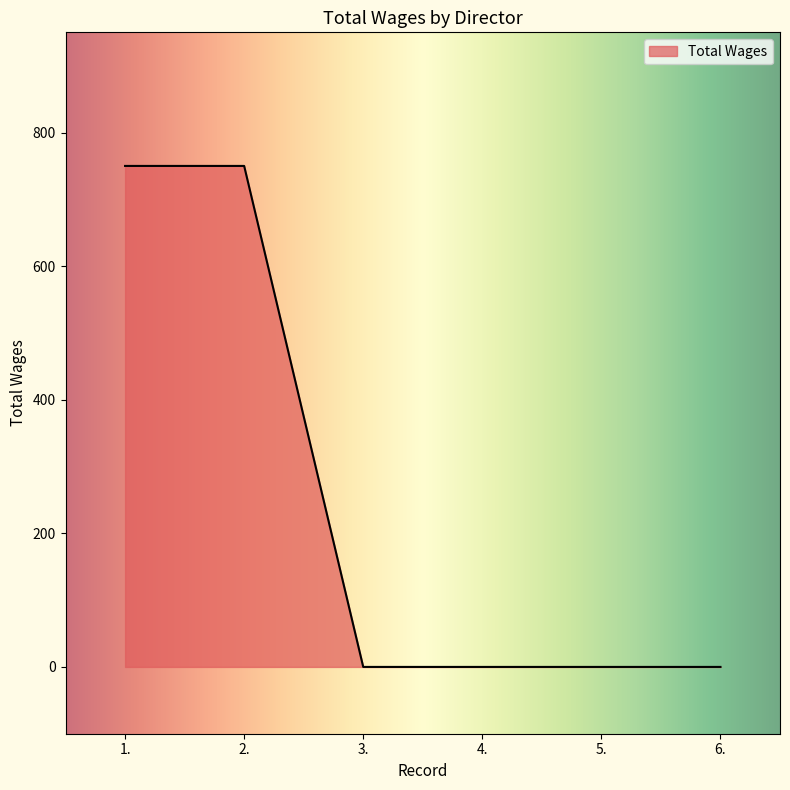

Reading left to right, transcribe all the data shown in this chart.

1.=750	2.=750	3.=0	4.=0	5.=0	6.=0